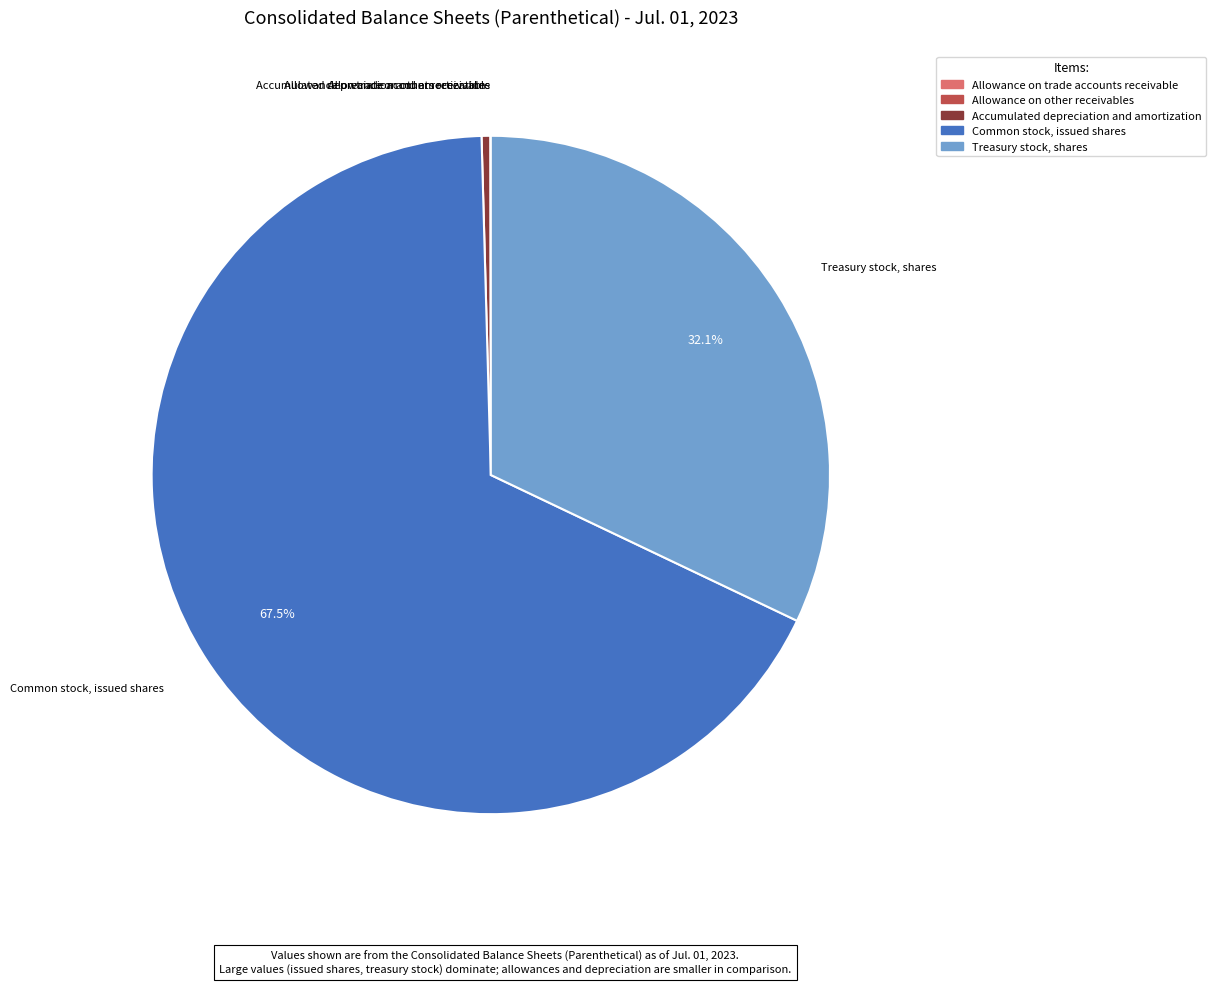

Combined, do Common stock, issued shares and Accumulated depreciation and amortization account for over 50%?

Yes